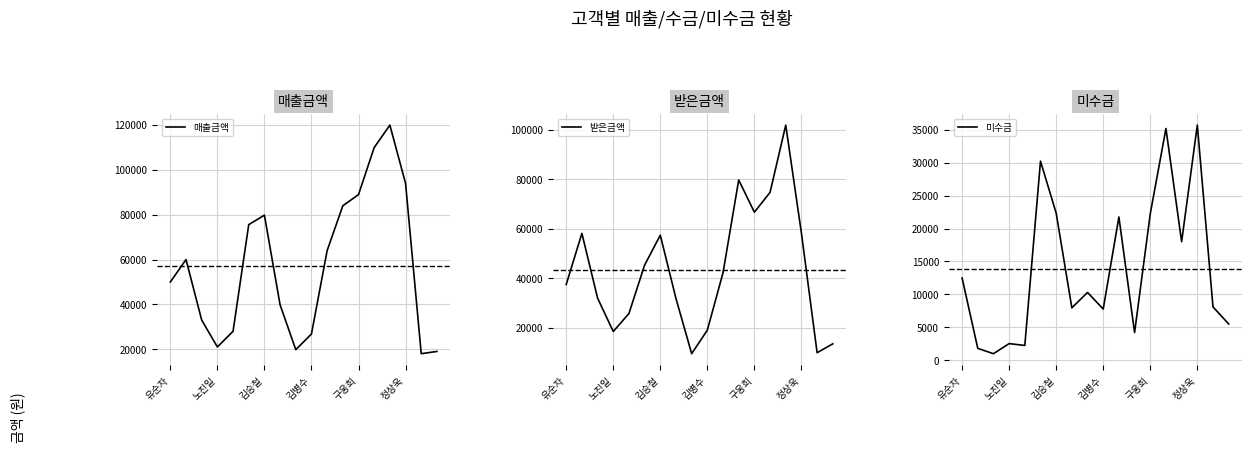

Which series has the largest range (max minus min)?

매출금액